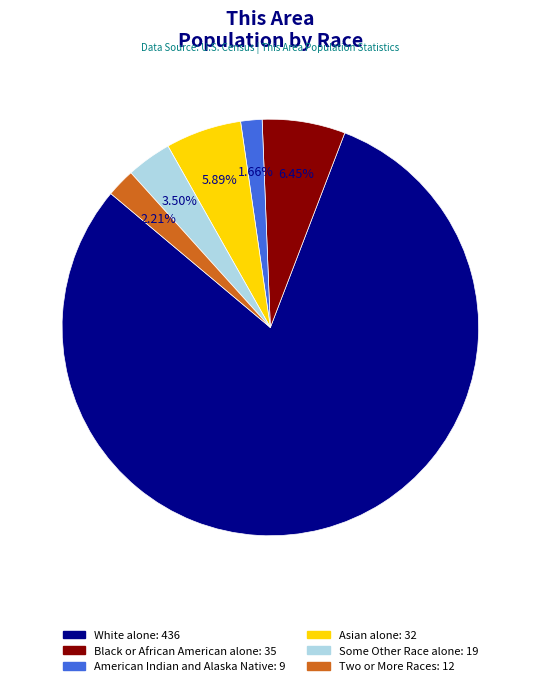

Is there a majority slice in this chart?

Yes